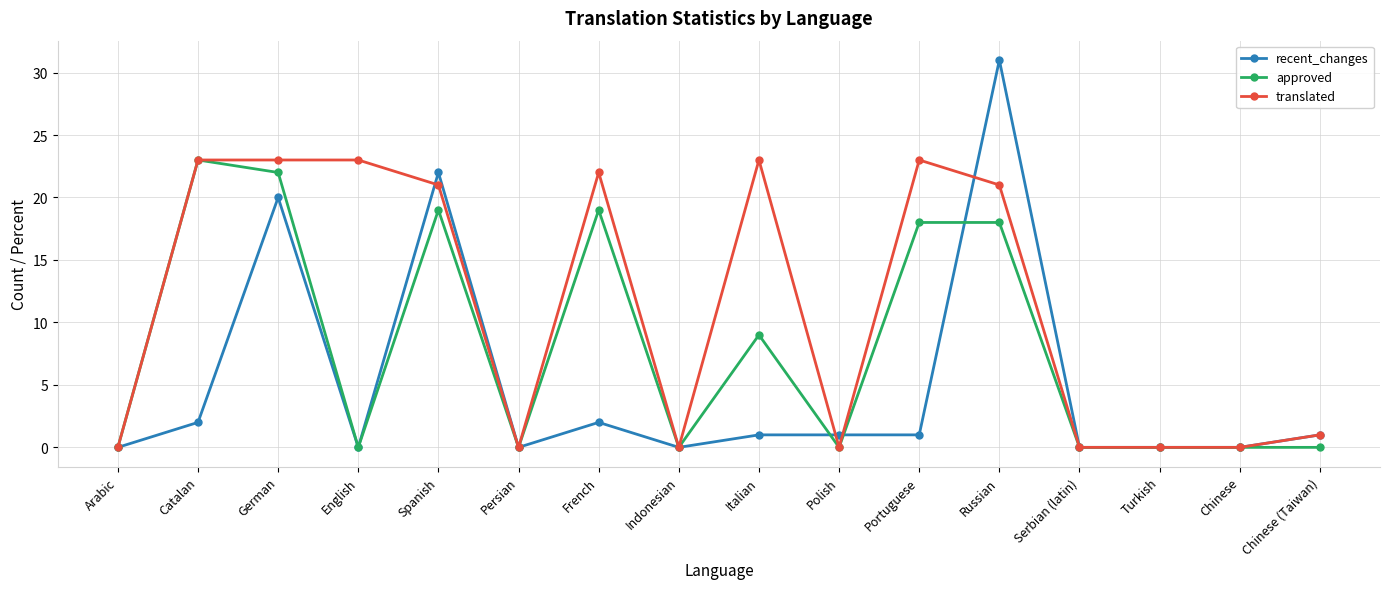

What is the label of the 12th point from the right?

Spanish